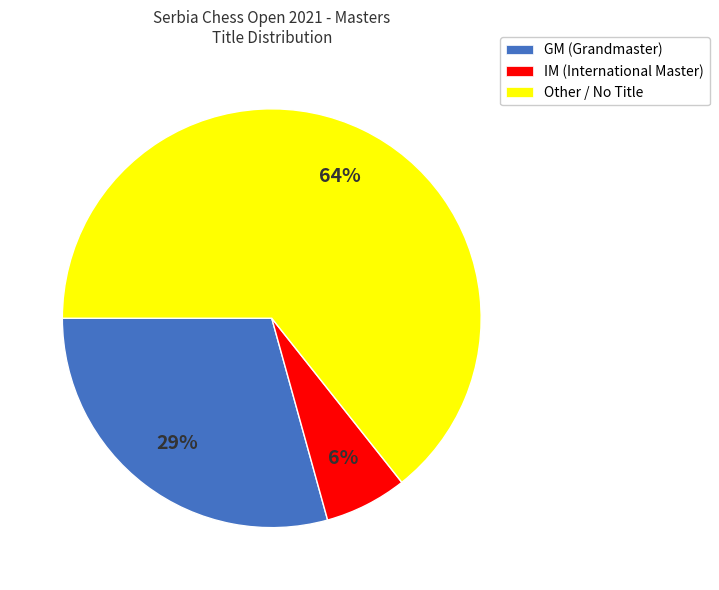

Is the sum of GM and Other greater than half?

Yes